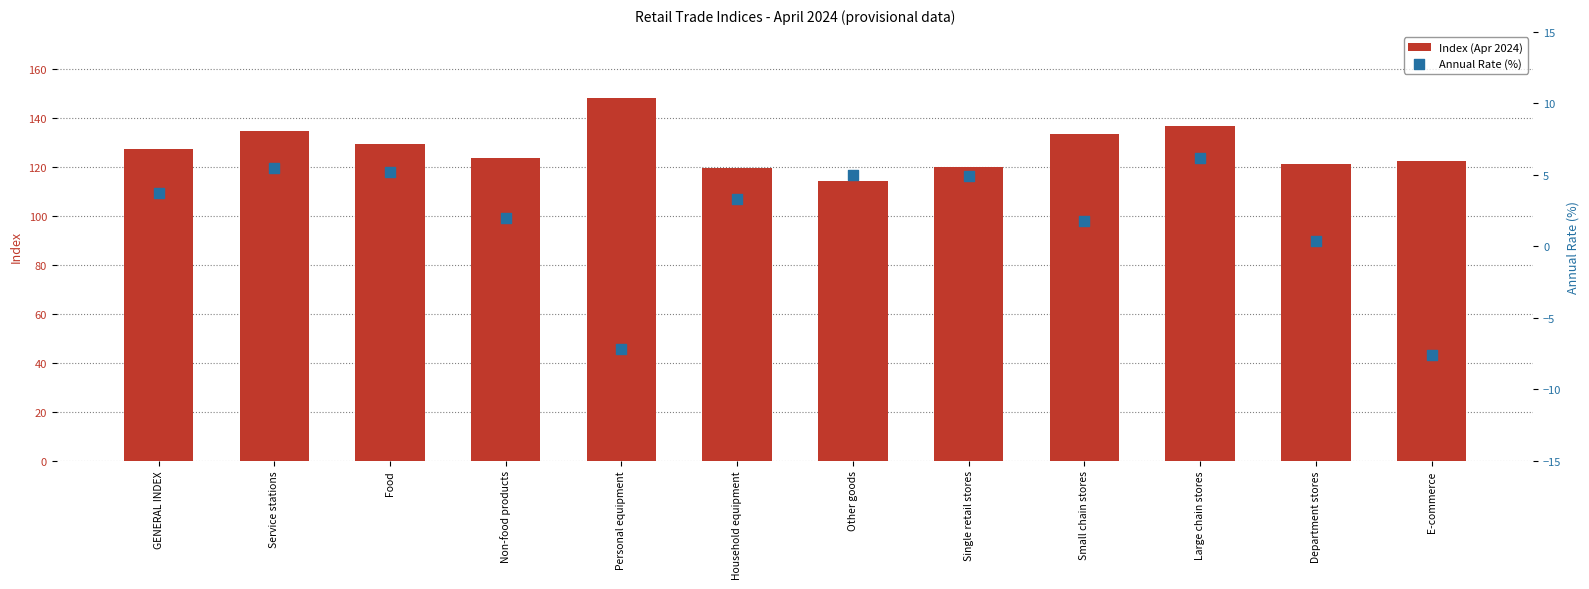

What are all the series names shown in the legend?

Index (Apr 2024), Annual Rate (%)